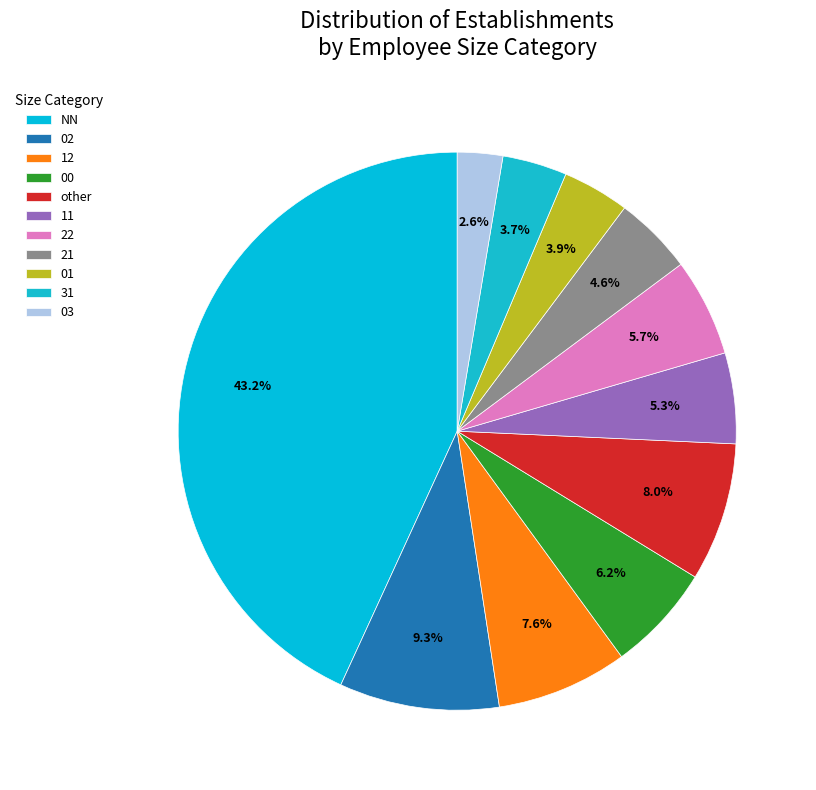

The 21 slice represents 12% of the pie. True or false?

False